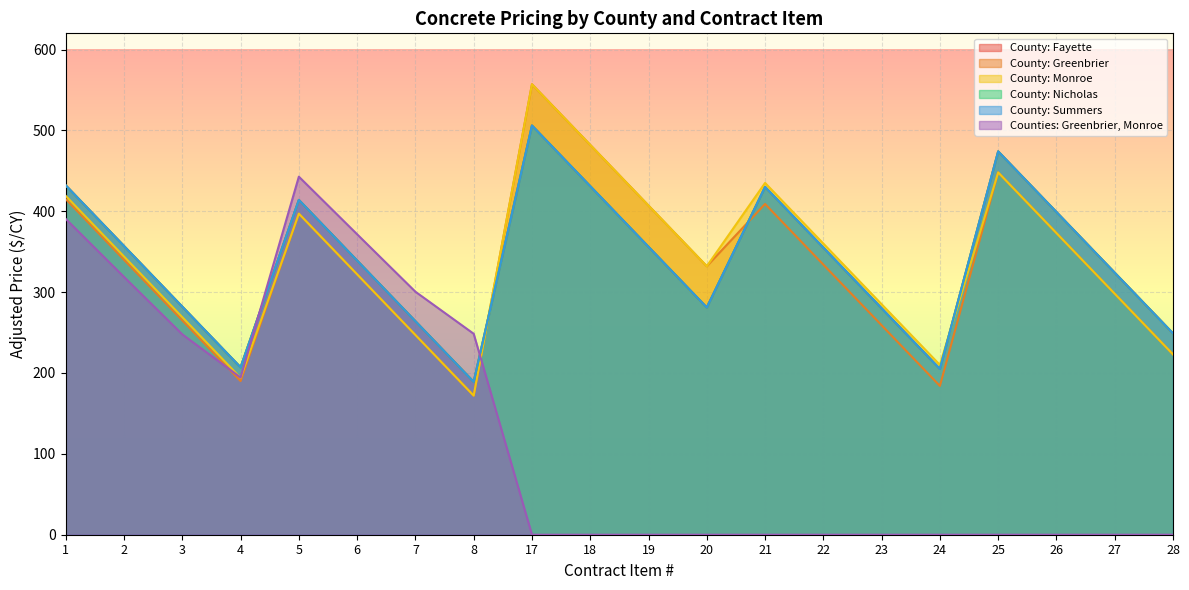

What is the sum of the County: Nicholas values at 28 and 25?

723.0